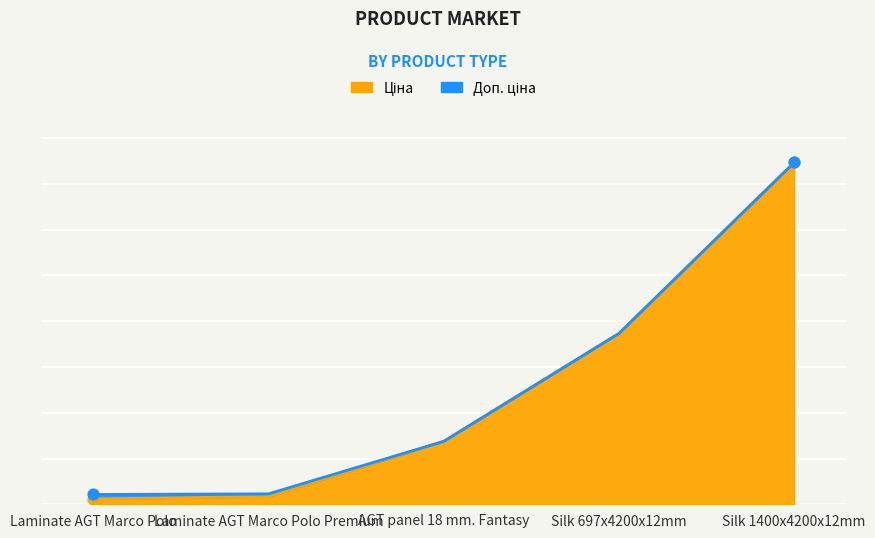

What is the total value across all series at Laminate AGT Marco Polo?

1660.4